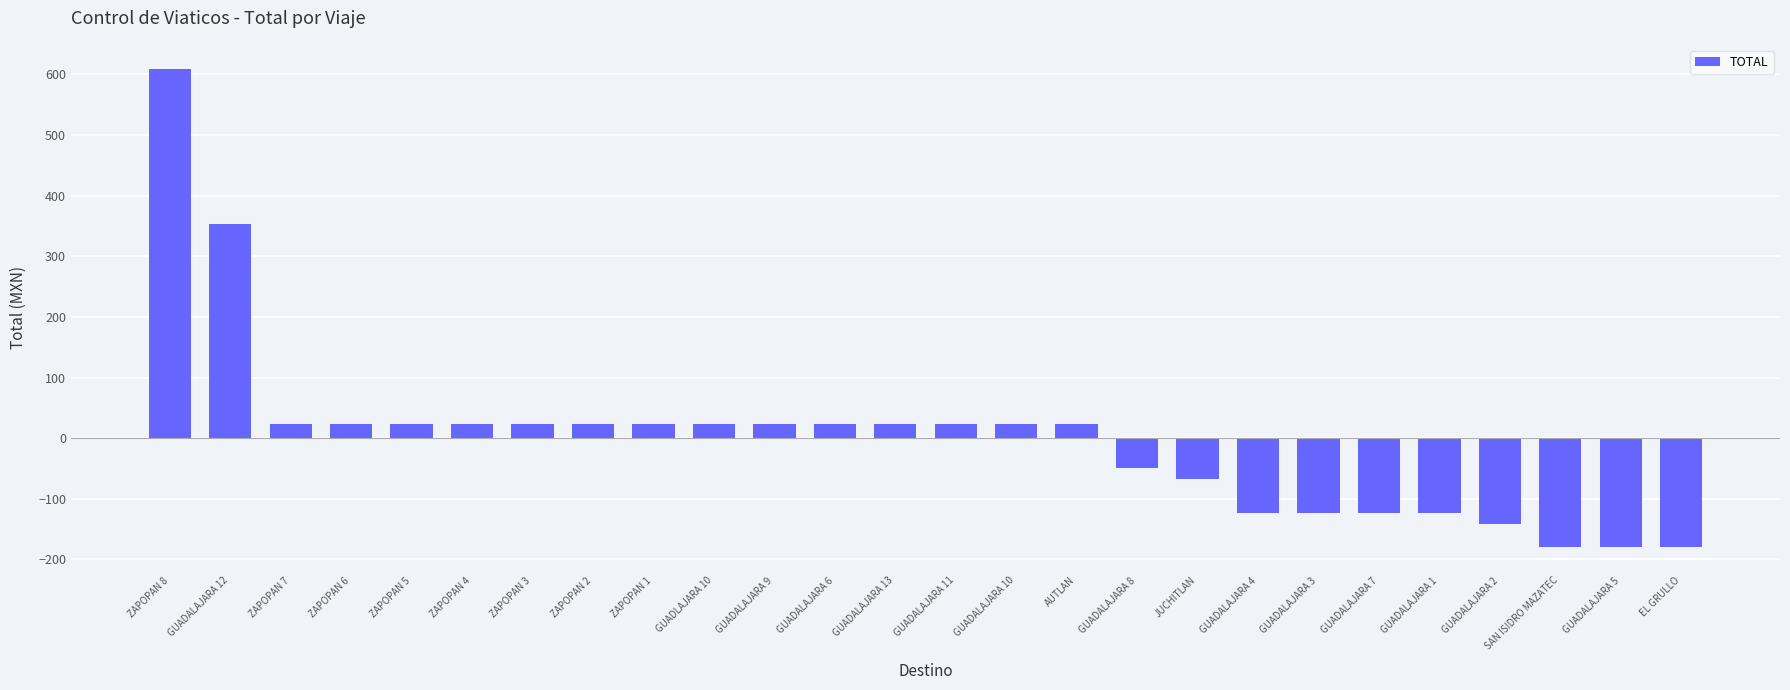

What is the label of the 1st bar from the right?

EL GRULLO